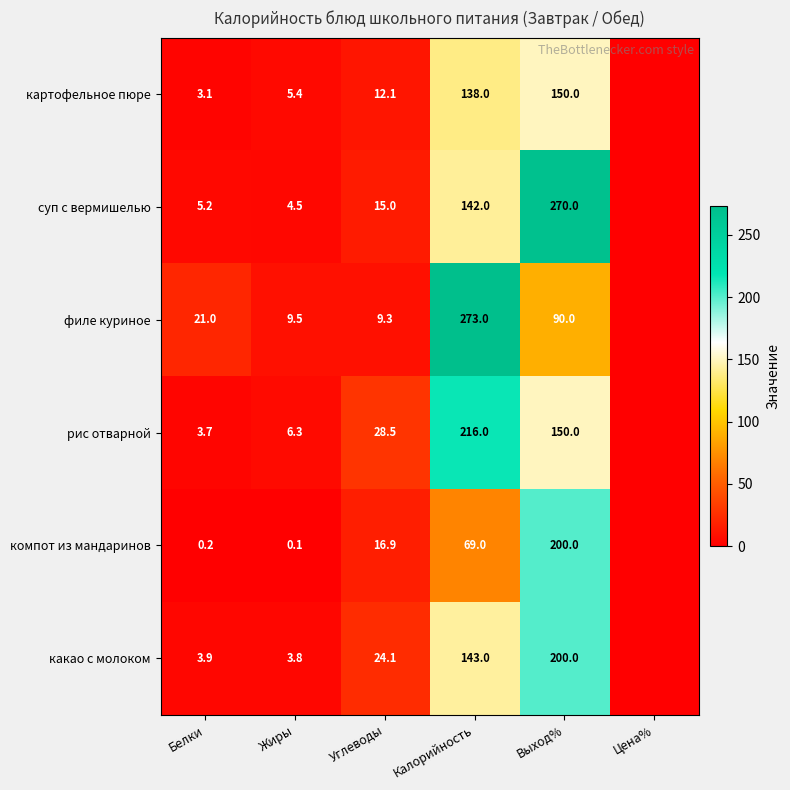

Is it true that суп с вермишелью equals 4.5 at Углеводы?

False